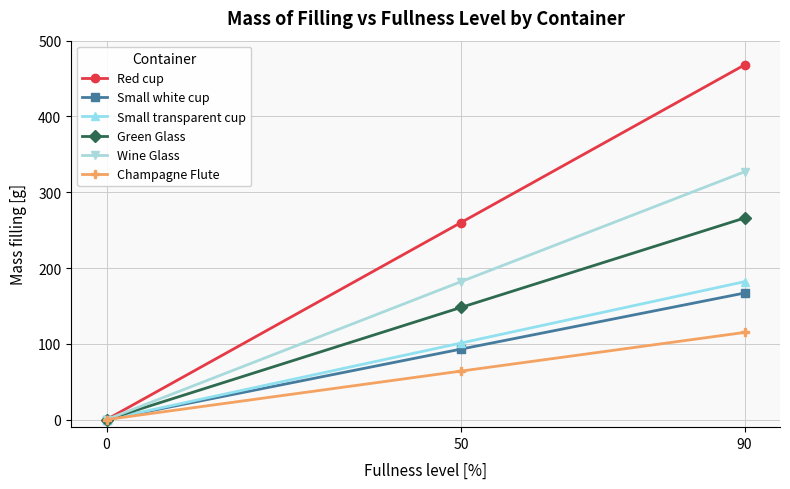

Does the chart have visible grid lines?

Yes